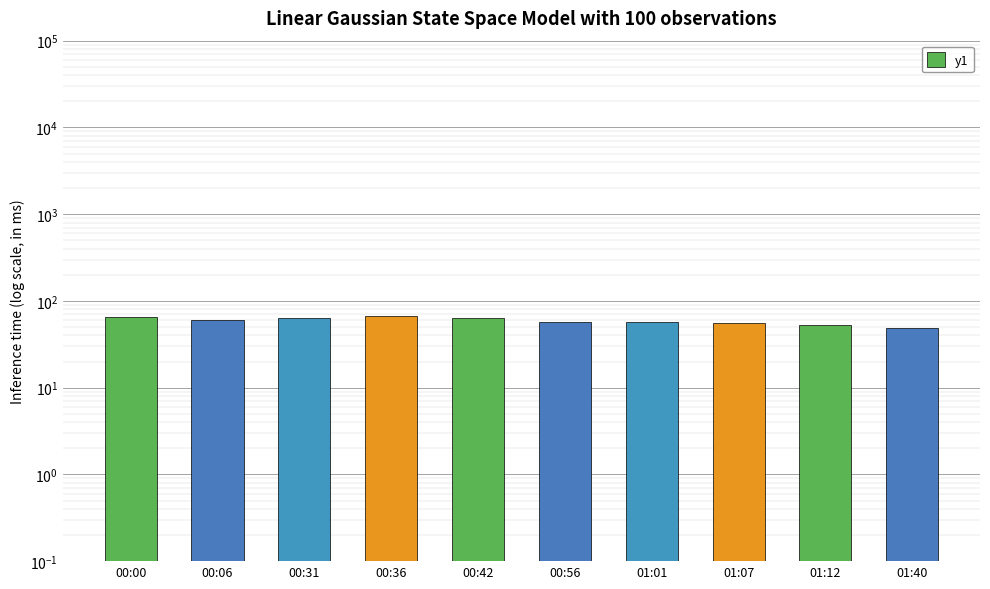

What is the change in value from 00:00 to 00:31?

-1.9